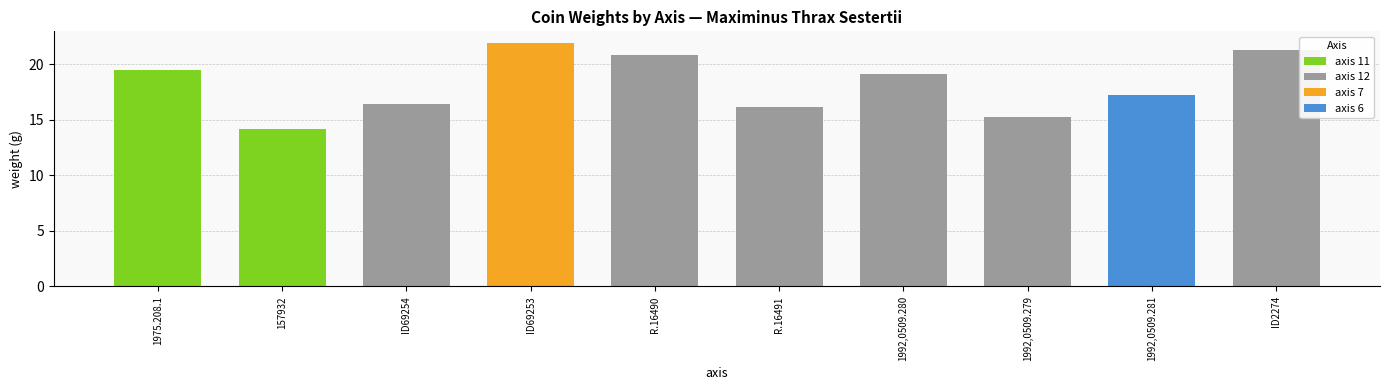

What is the approximate value at ID69253?

21.9